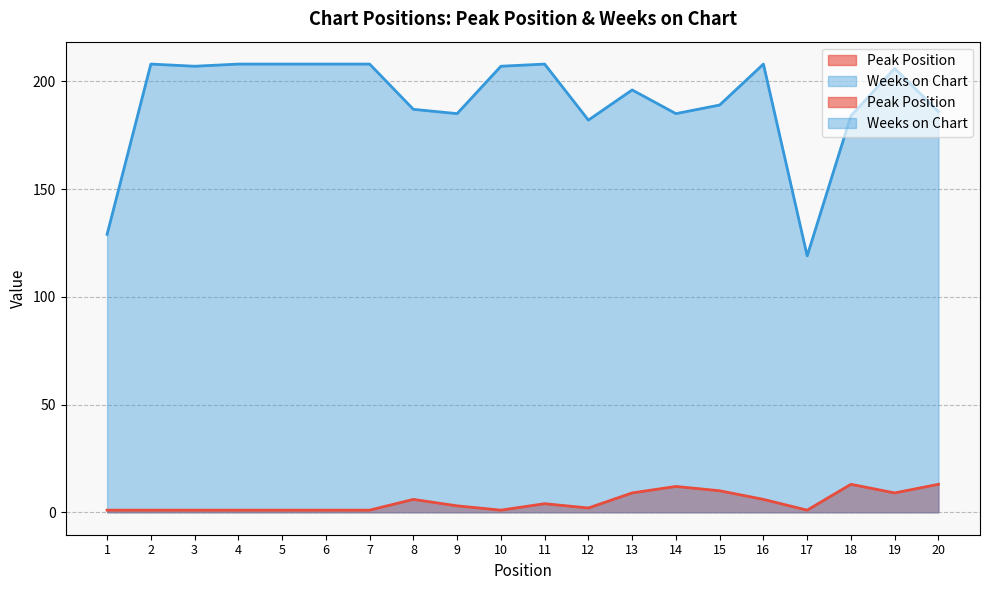

The Weeks on Chart series shows 104 at 7. True or false?

False